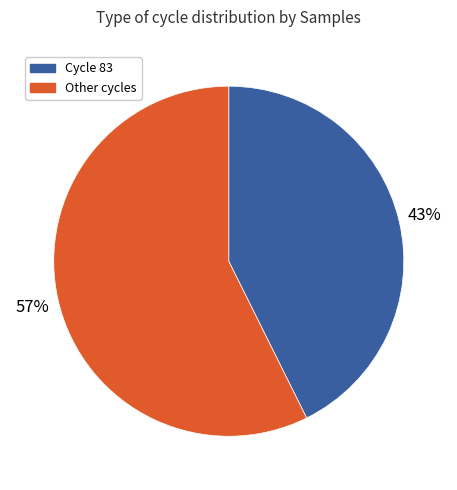

Is there any slice that represents more than half of the pie?

Yes